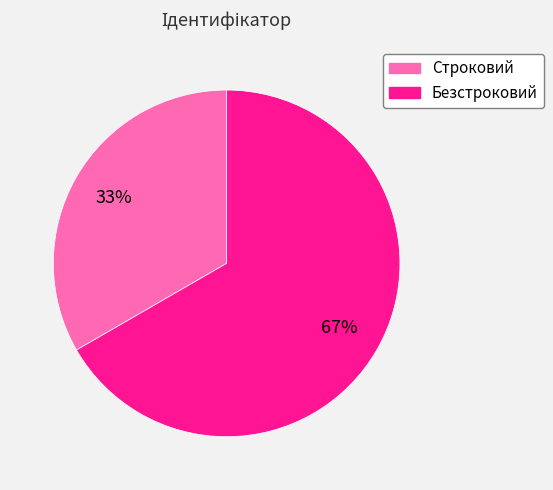

What percentage is the Безстроковий slice, to the nearest percent?

67%